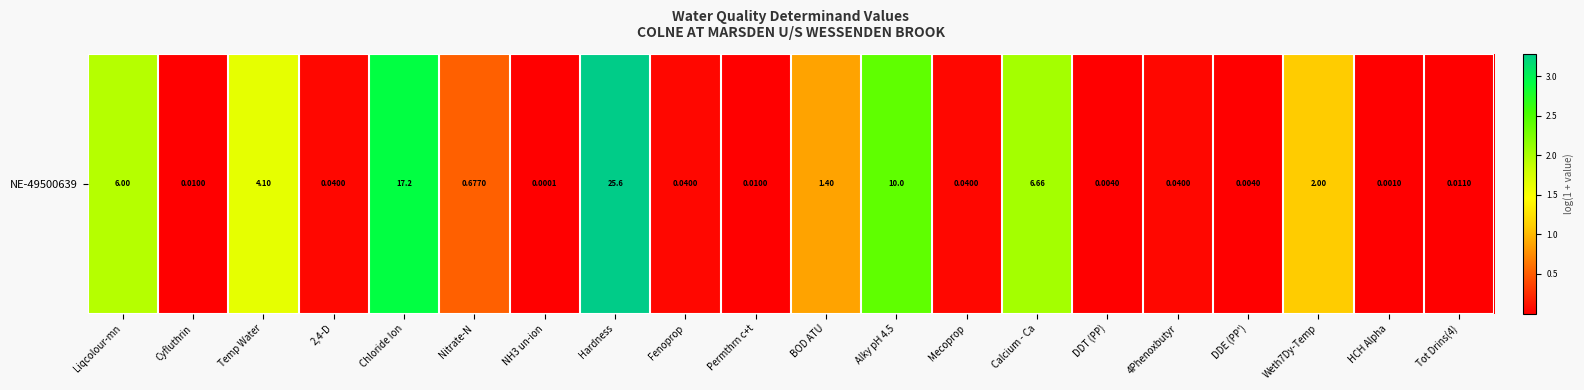

What is the difference between the values at NH3 un-ion and Temp Water?

1.6